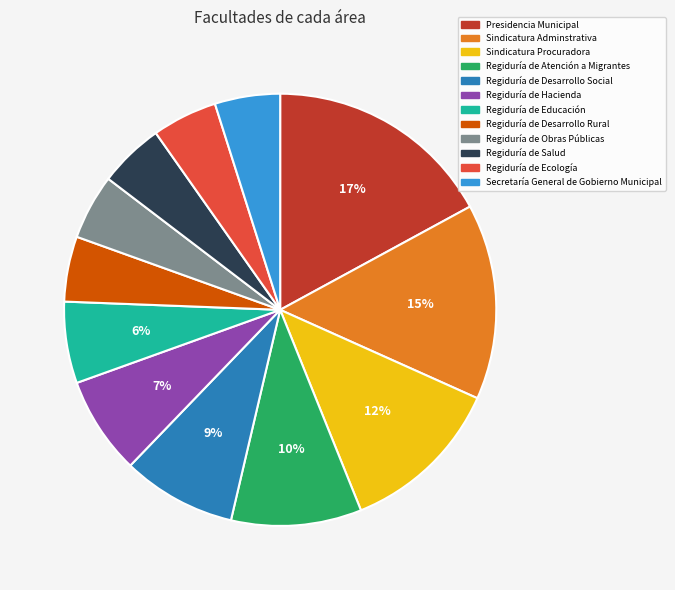

To the nearest percent, what is the difference between the largest and smallest slice percentages?

12%